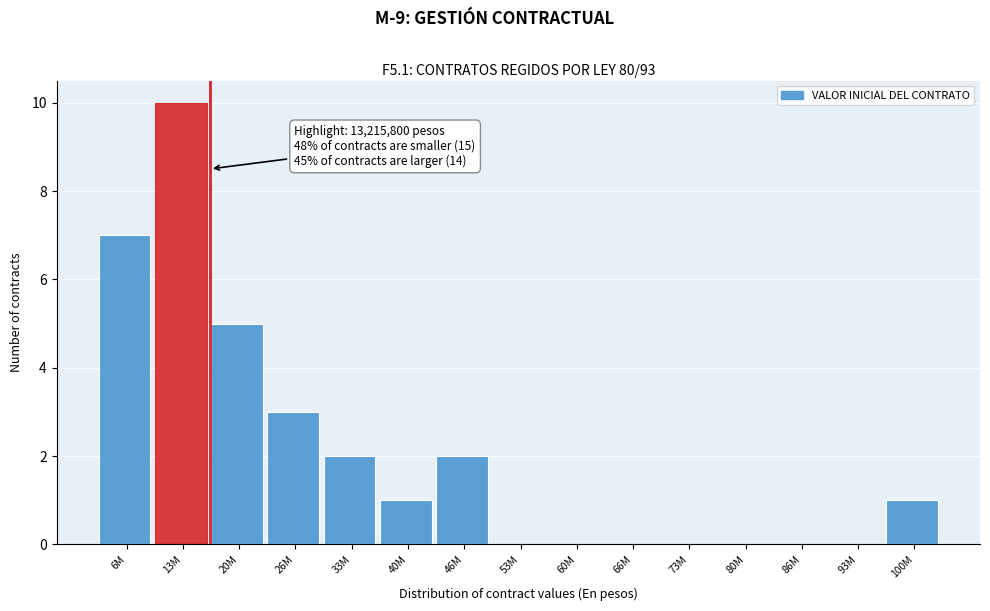

Reading right to left, list all the values displayed in this chart.

100M=1	93M=0	86M=0	80M=0	73M=0	66M=0	60M=0	53M=0	46M=2	40M=1	33M=2	26M=3	20M=5	13M=10	6M=7